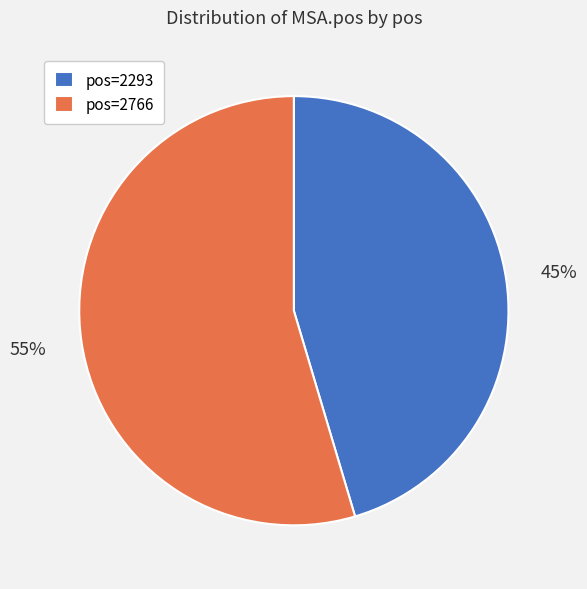

What is the ratio of the value at pos=2766 to the value at pos=2293?

1.2